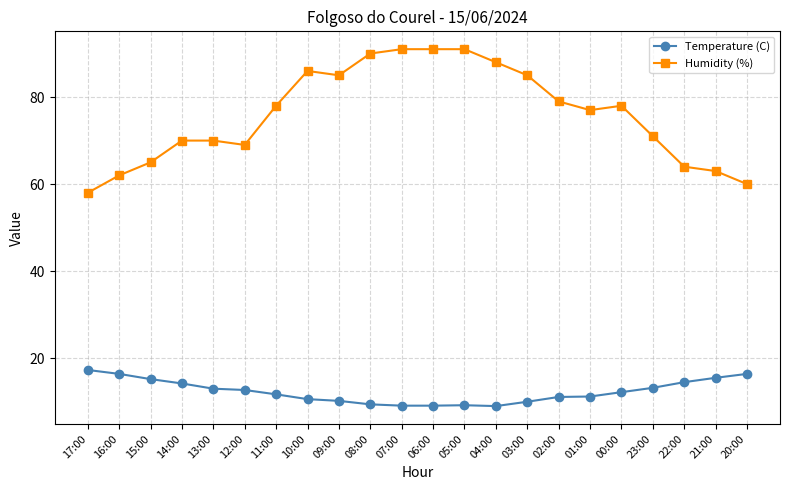

Is this an area chart (filled region under the line)?

No